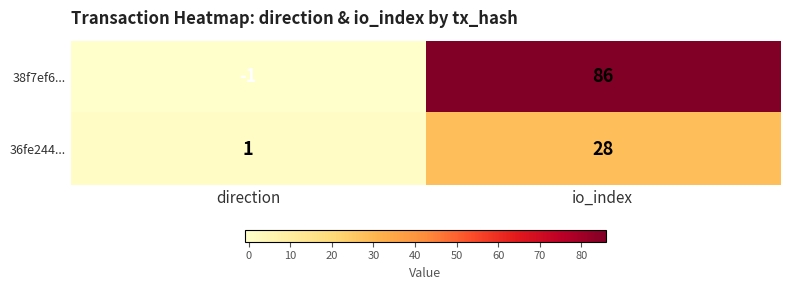

What value does the 38f7ef6... series have at io_index?

86